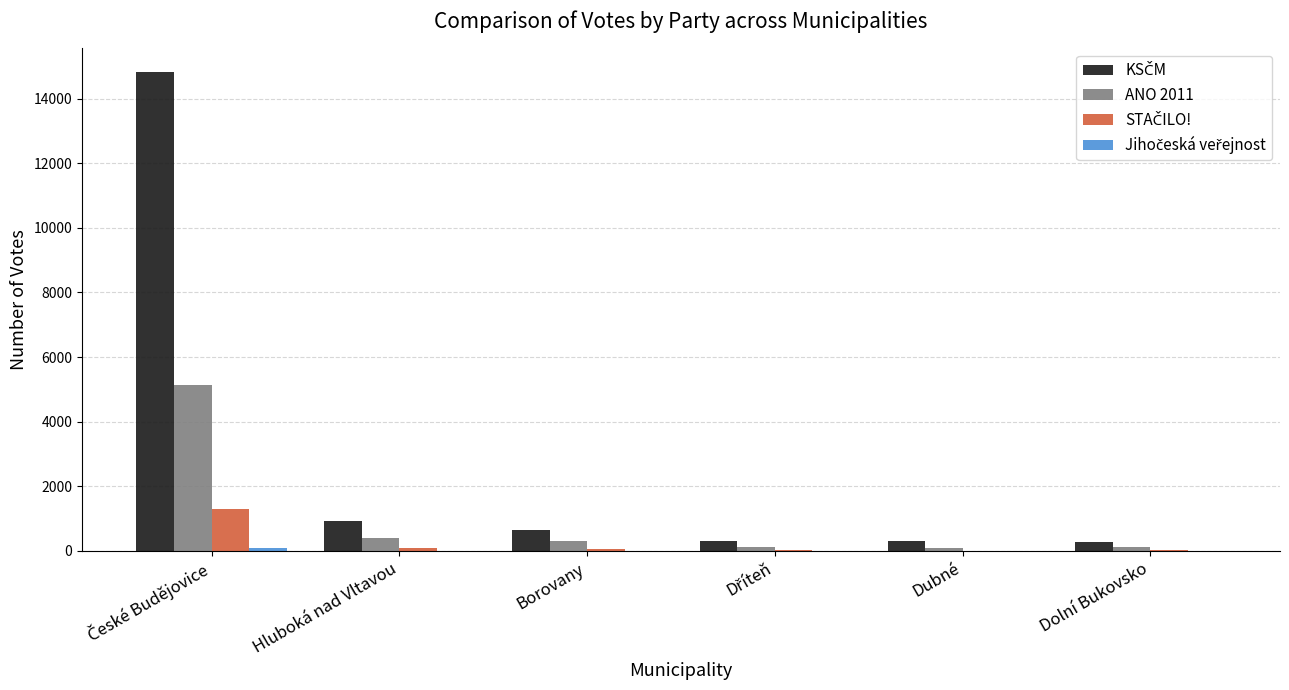

Where is ANO 2011 nearest to the value 2615?

Hluboká nad Vltavou